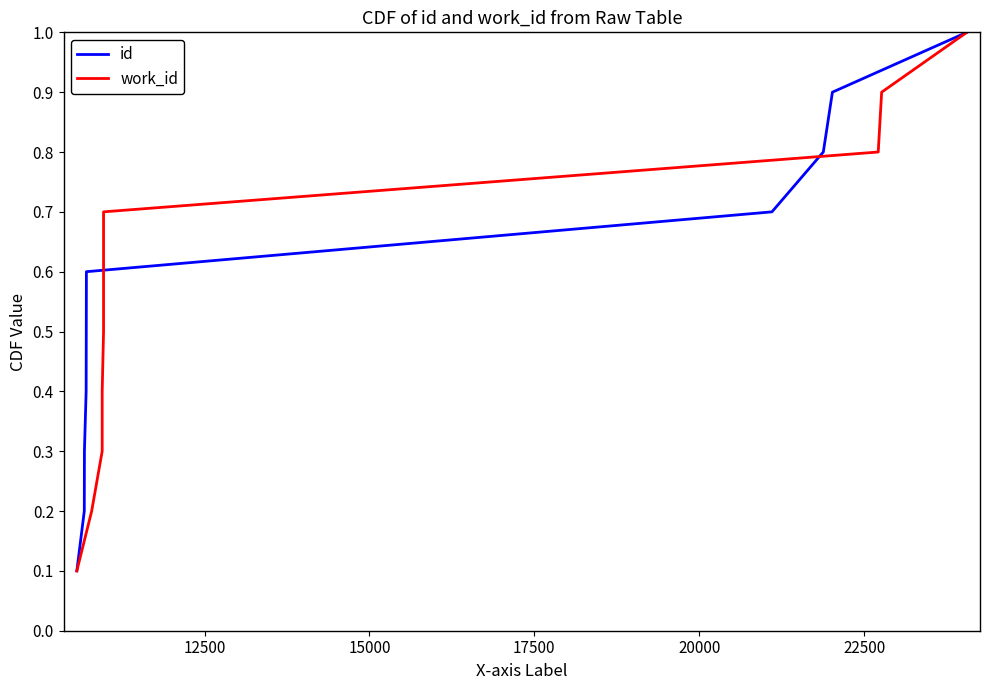

What is the value of the work_id point at the 6th from the left?

0.6